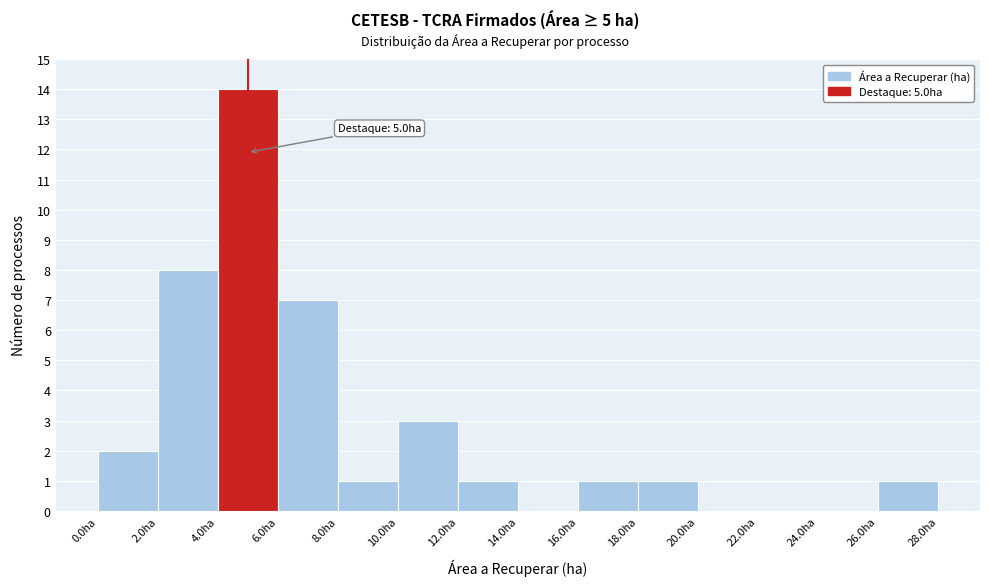

Which range on the x-axis has the tallest bar?

4 to 6